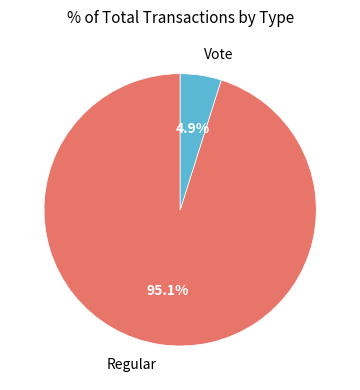

Do Vote and Regular together represent more than half of the pie?

Yes